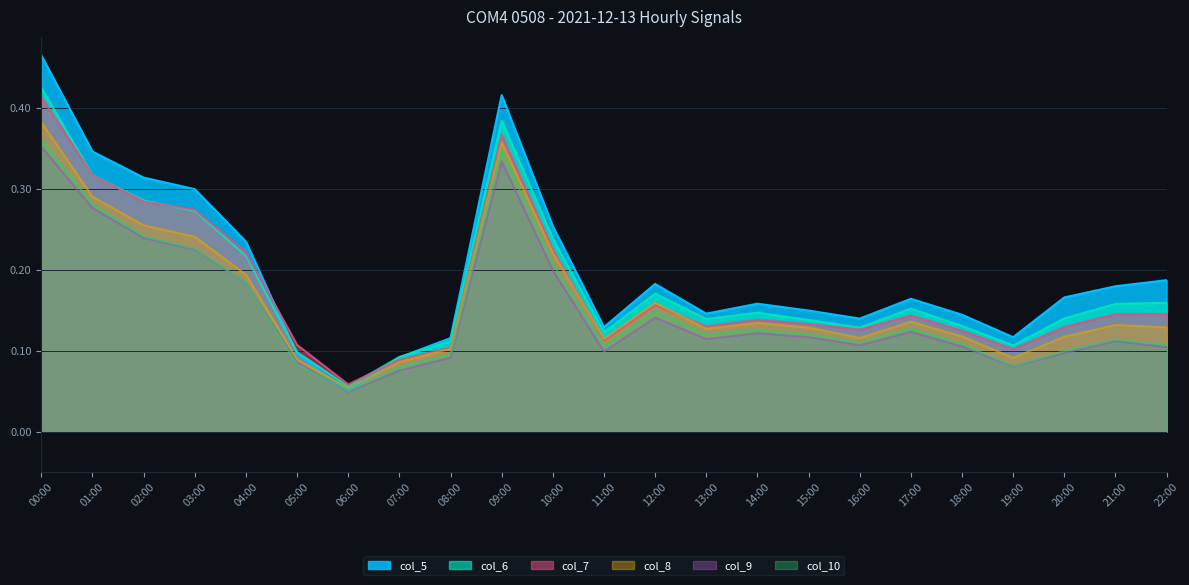

Between 03:00 and 09:00, which is larger?

09:00